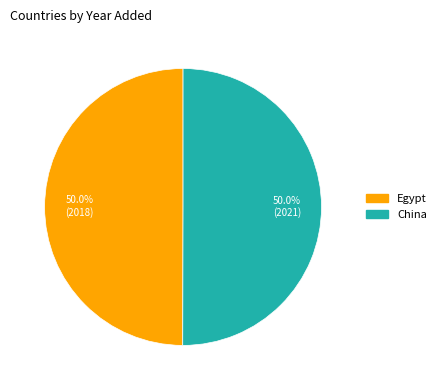

True or false: China accounts for 63% of the total.

False